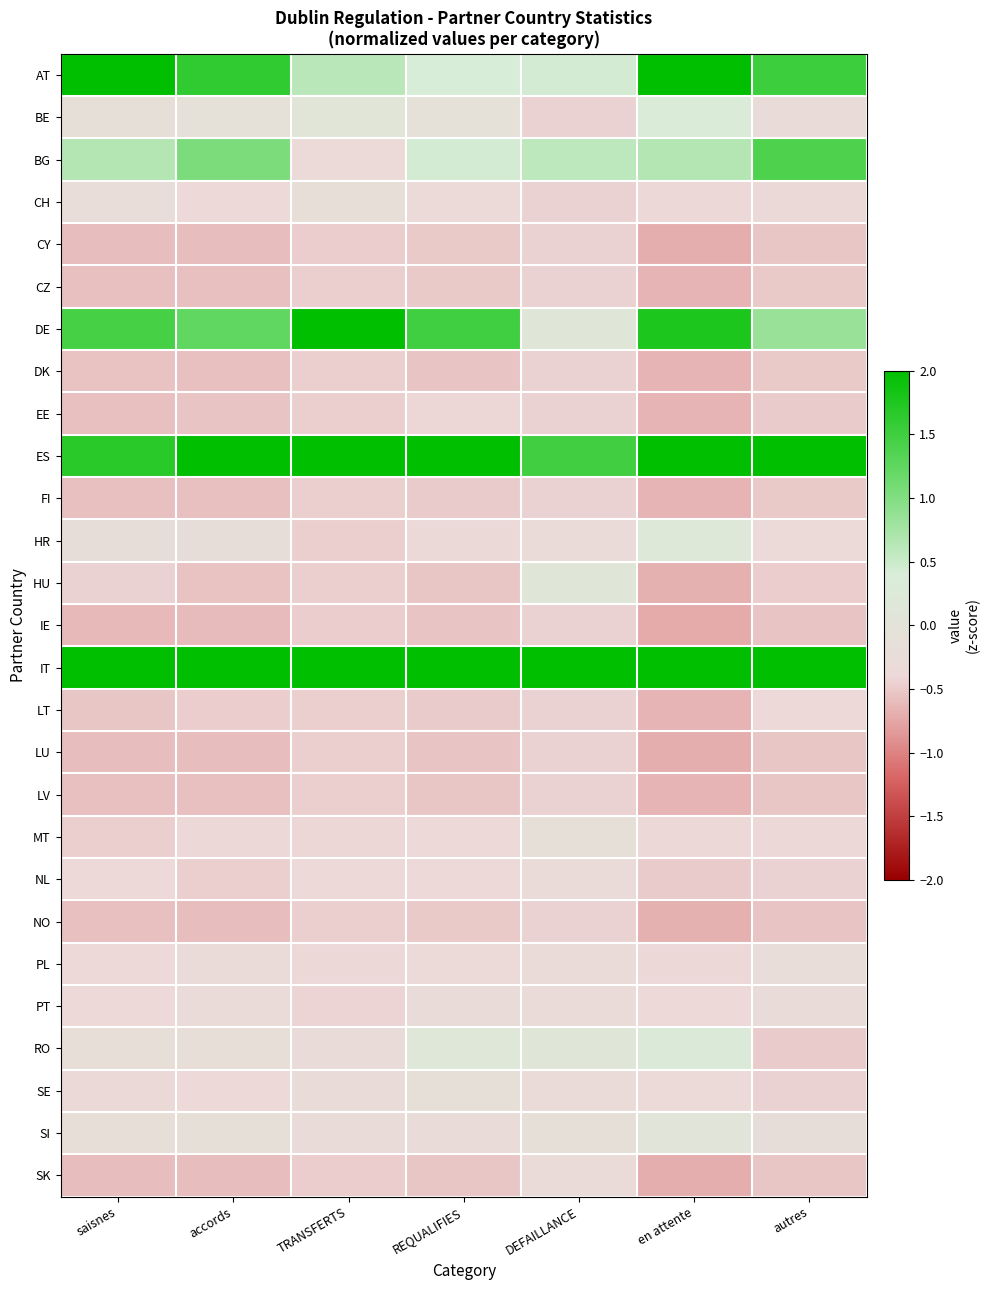

Between en attente and saisnes, which is larger?

saisnes